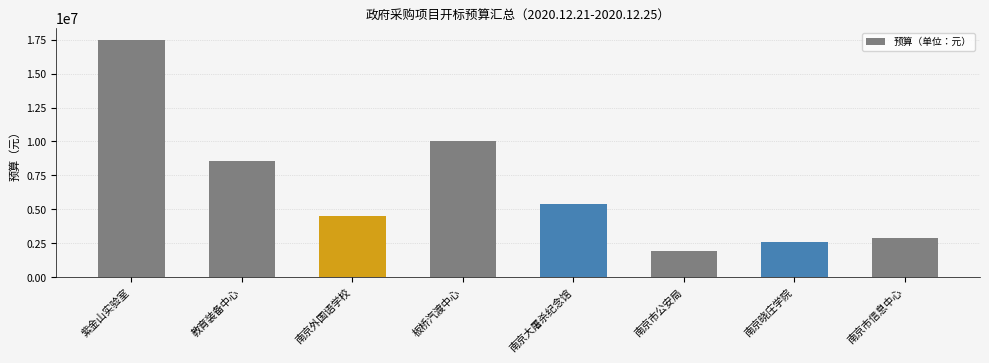

Is it true that the value at 南京晓庄学院 is 2600000?

True